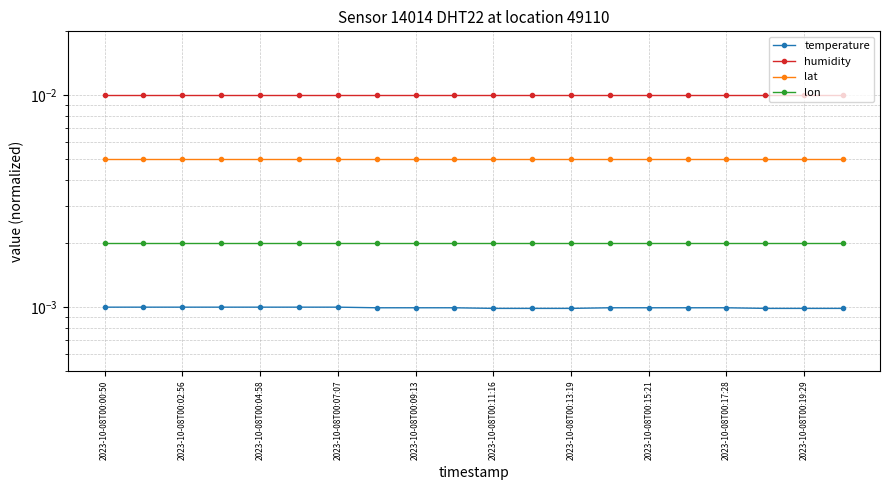

How many lines are shown in the chart?

4